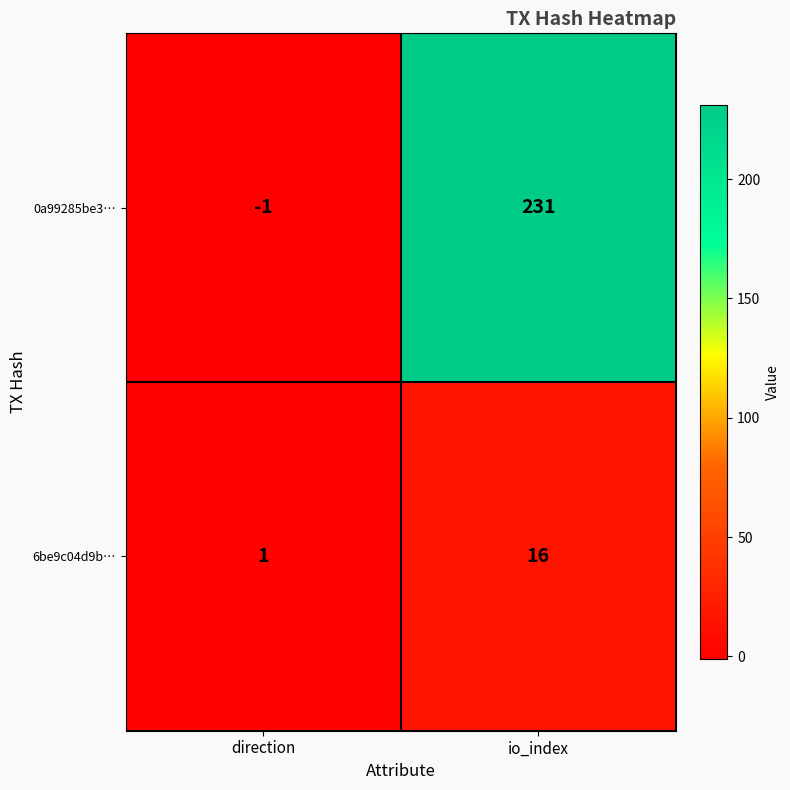

True or false: 6be9c04d9b… has a value of 1 at direction.

True